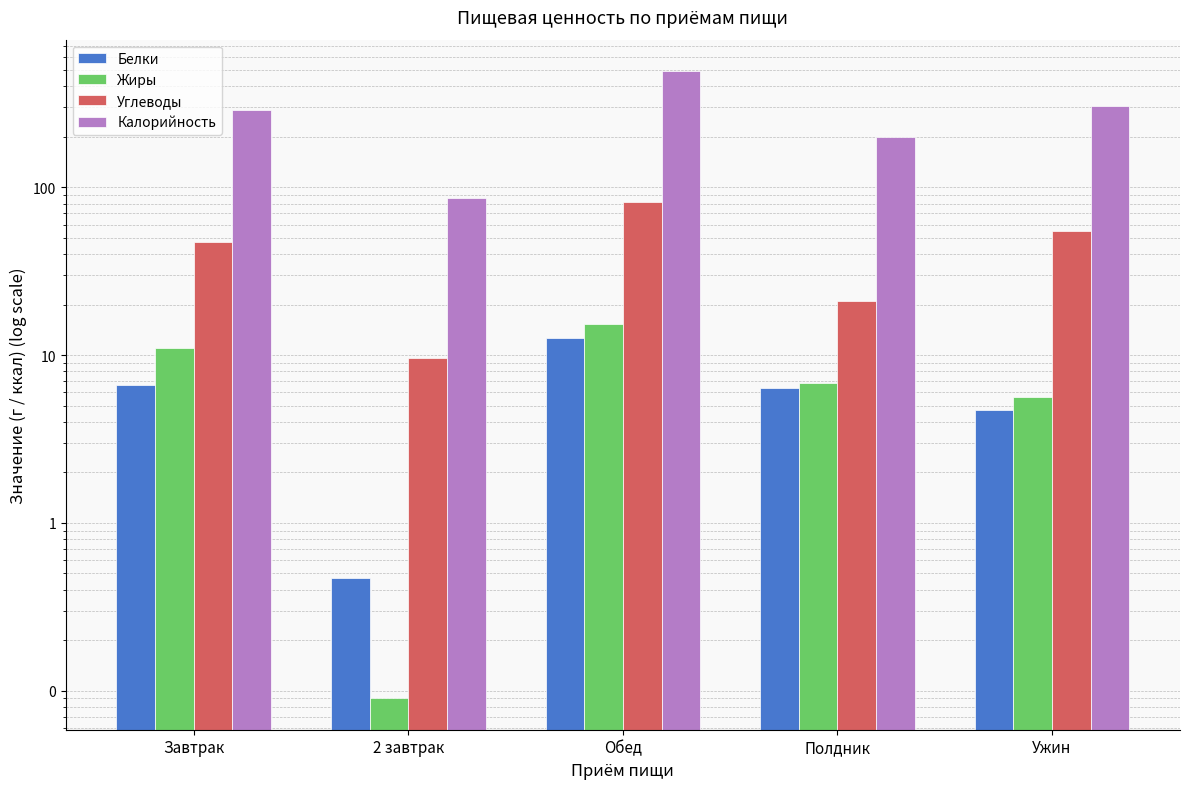

Where does the Белки series first go above 6?

Завтрак